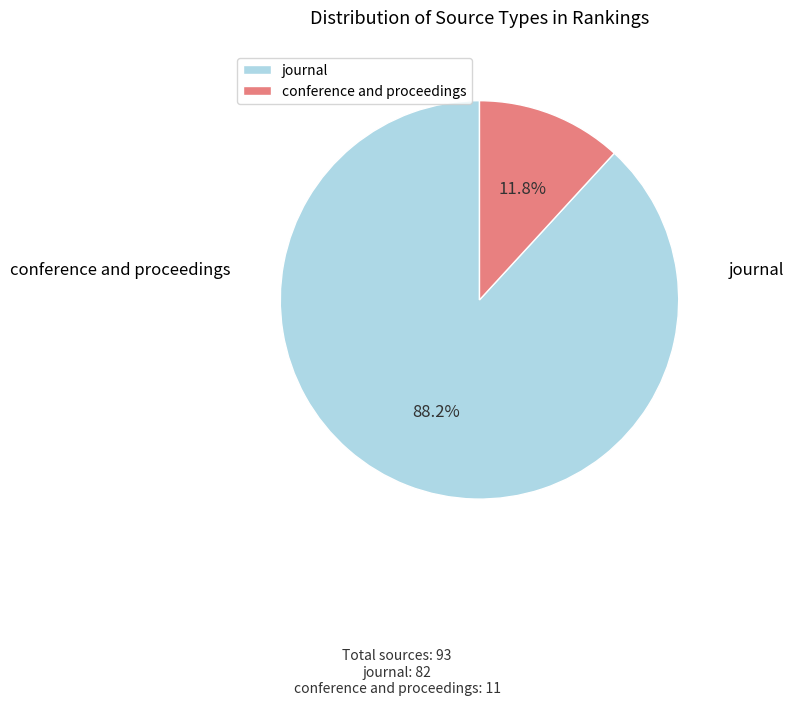

Which has a higher value, journal or conference and proceedings?

journal